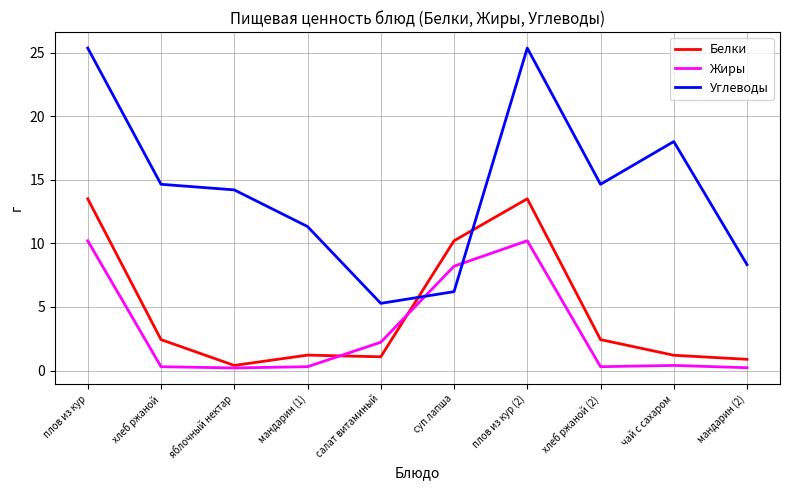

What is the maximum value shown in the chart?

25.4